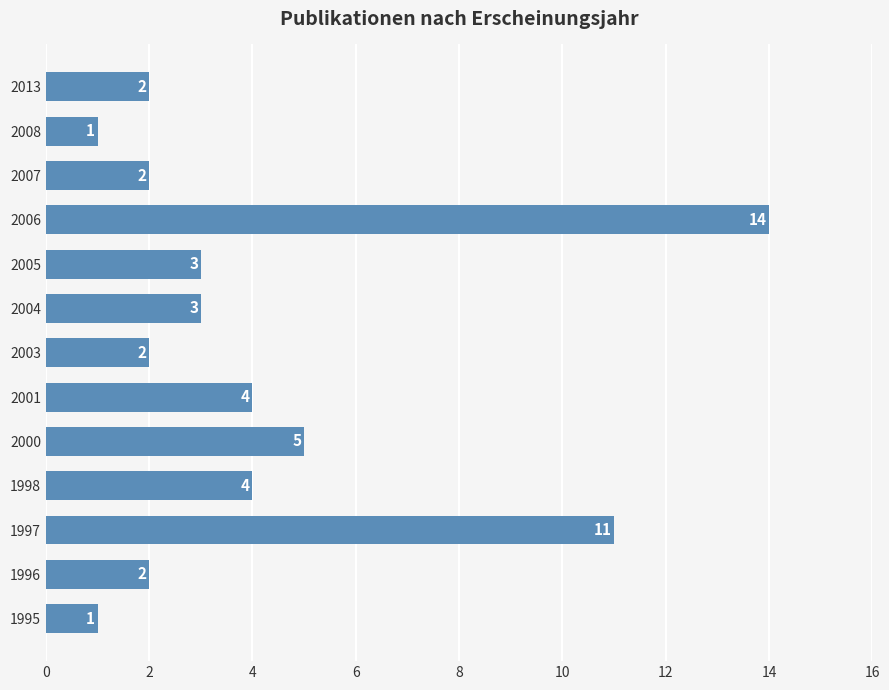

What is the sum of all values?

54